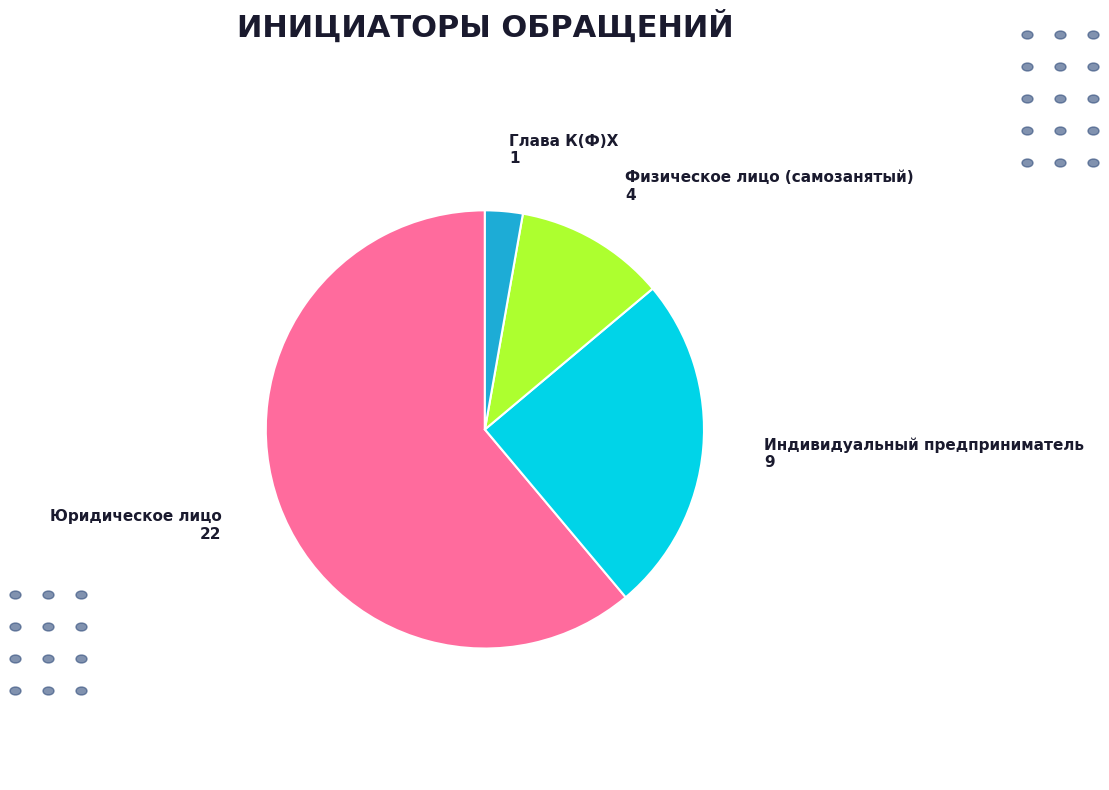

Between Физическое лицо (самозанятый) and Глава К(Ф)Х, which is larger?

Физическое лицо (самозанятый)